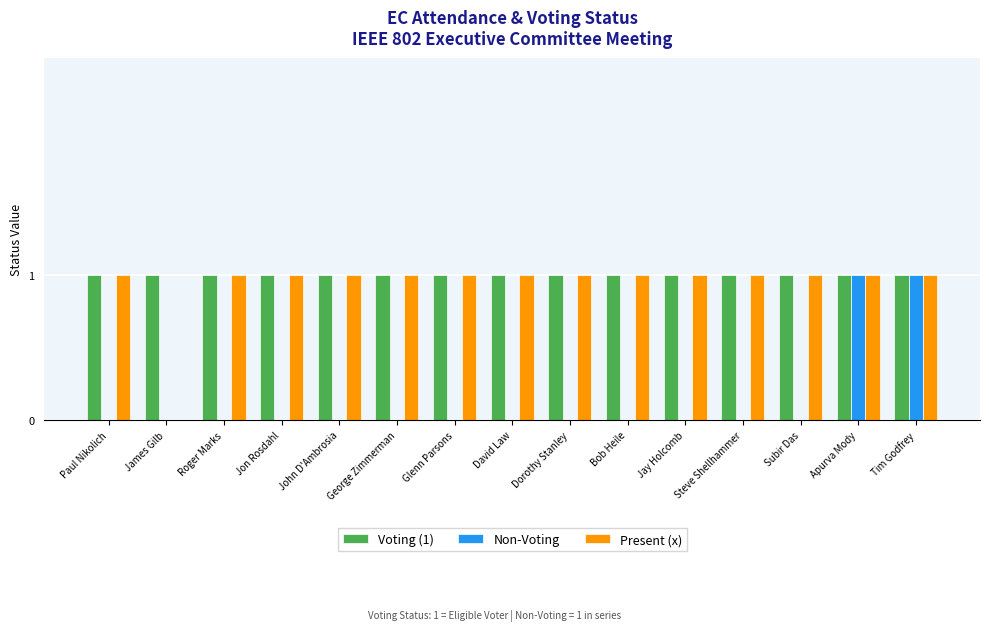

Is the value of Non-Voting at Dorothy Stanley greater than the value of Present (x) at Paul Nikolich?

No